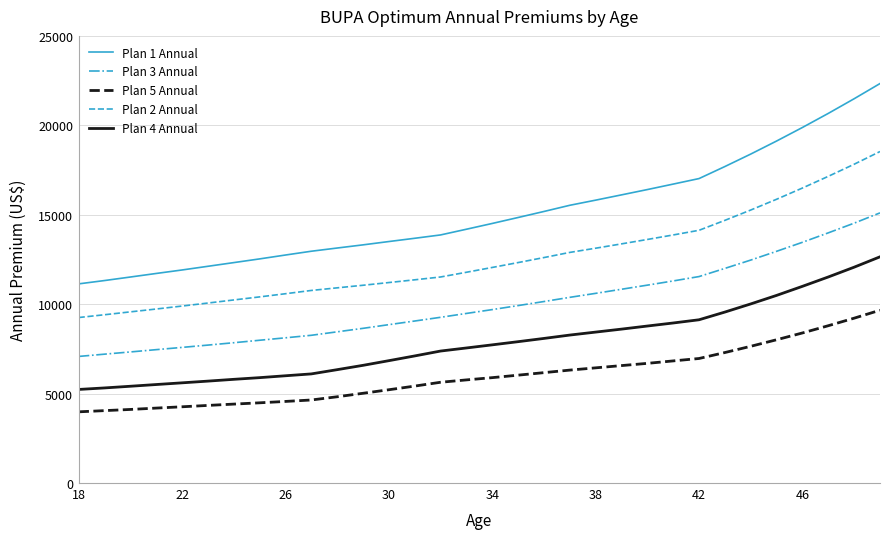

Rank the series by their maximum value, from highest to lowest.

Plan 1 Annual, Plan 2 Annual, Plan 3 Annual, Plan 4 Annual, Plan 5 Annual